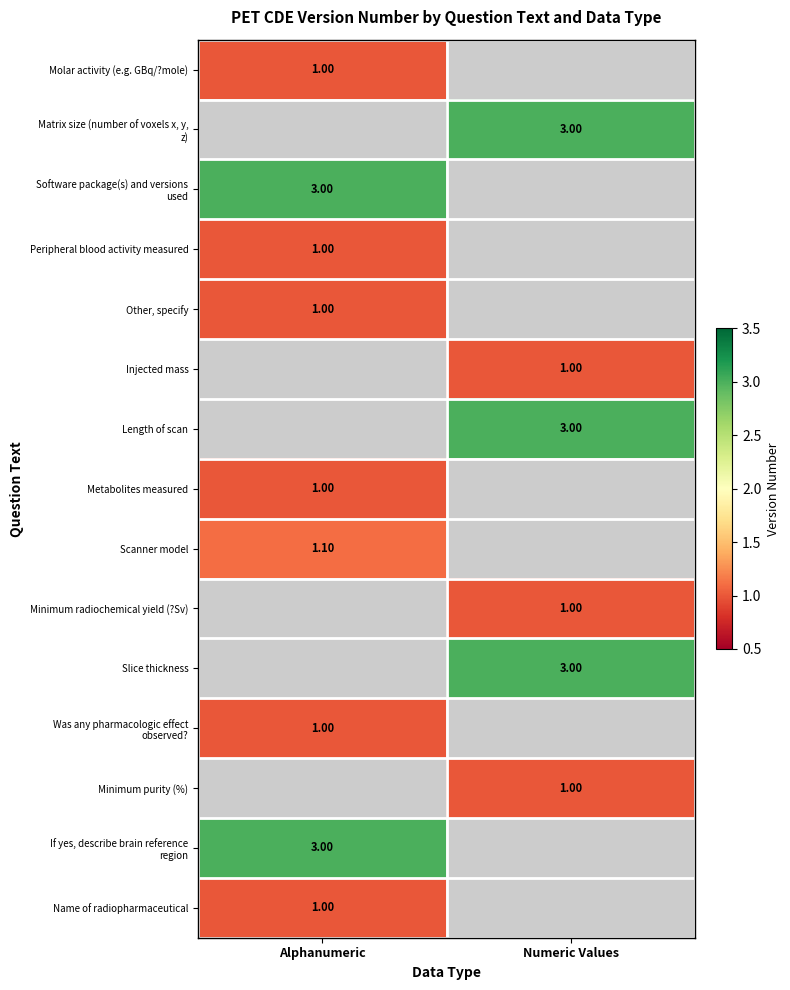

Where is If yes, describe brain reference region nearest to the value 3?

Alphanumeric